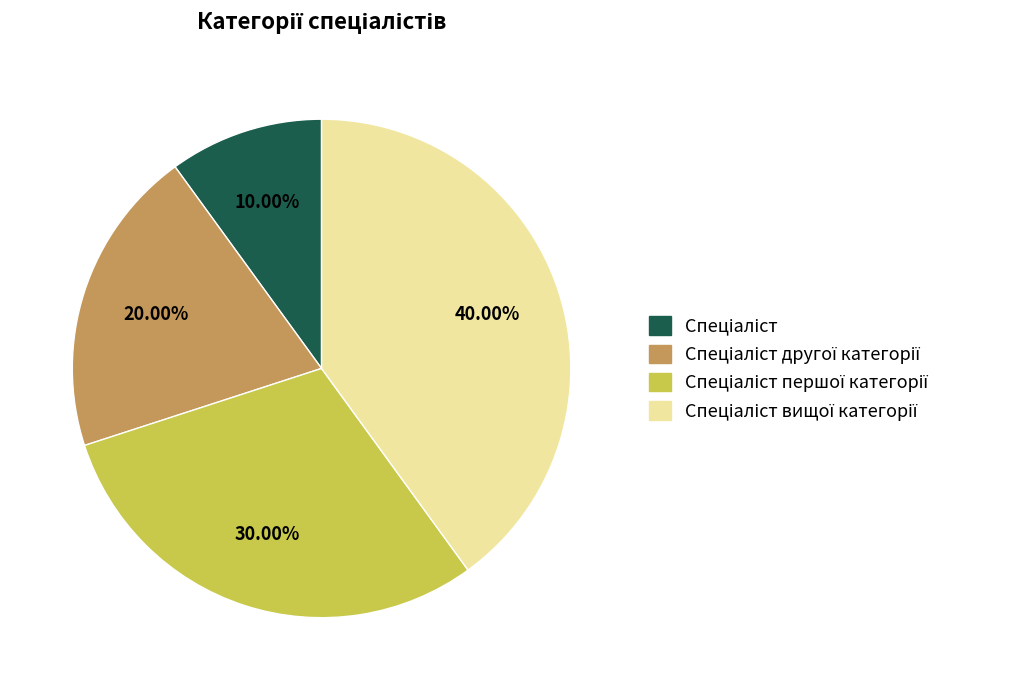

Is there a majority slice in this chart?

No